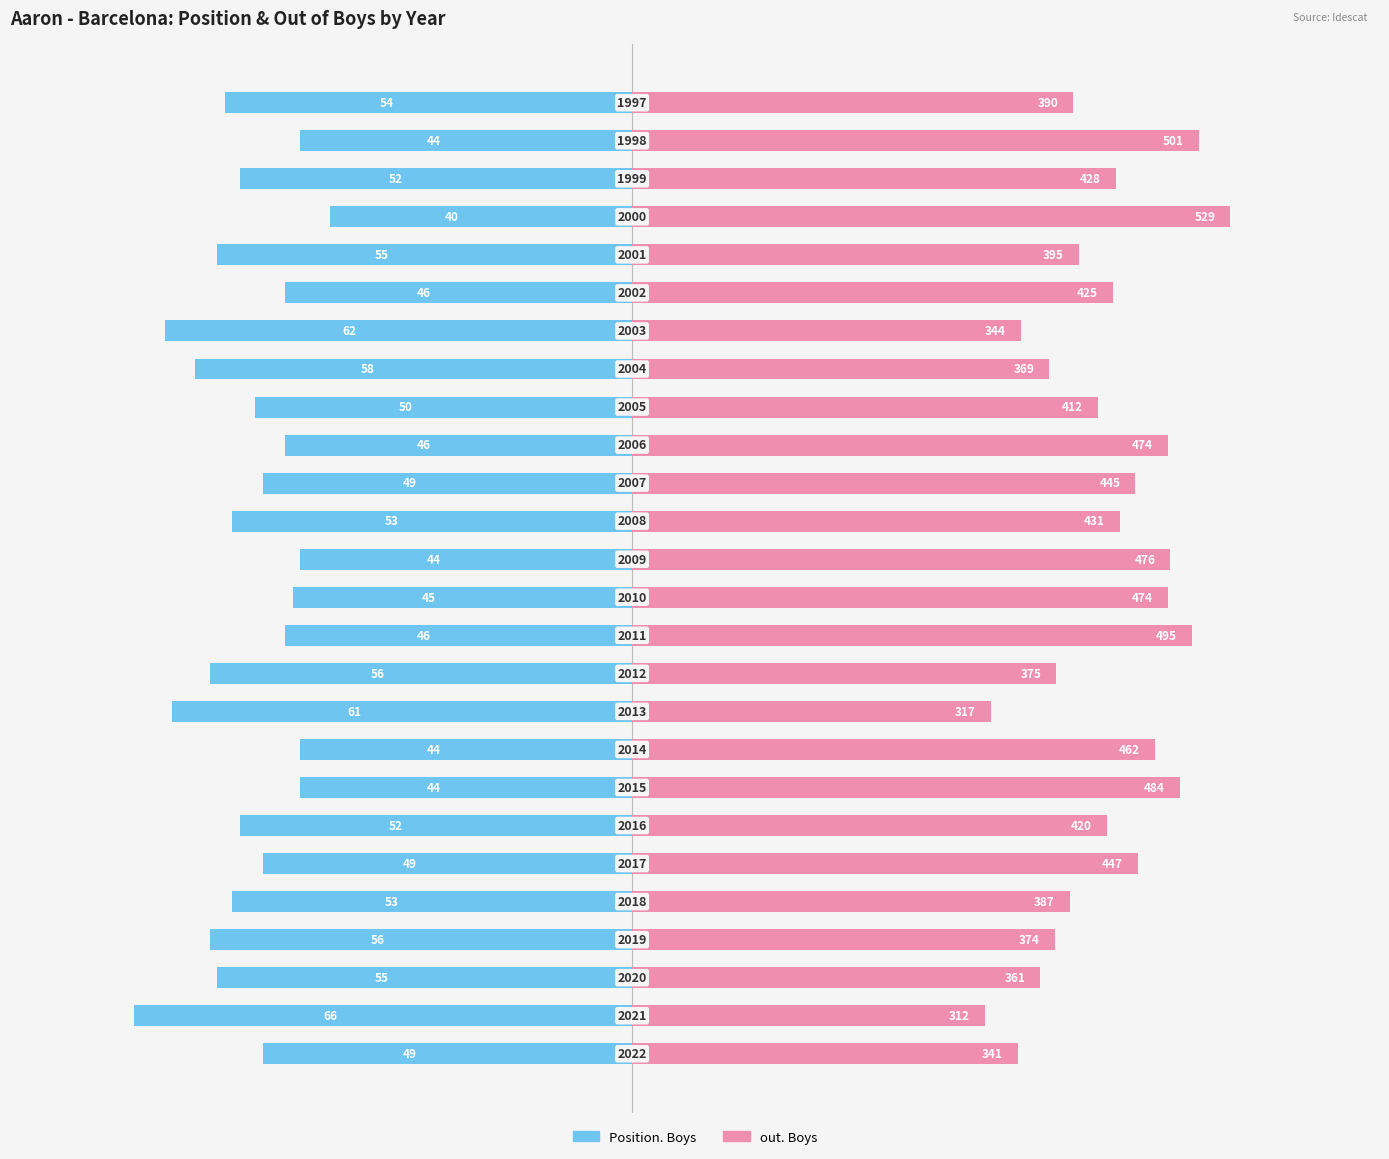

At how many categories does at least one series exceed 6?

26